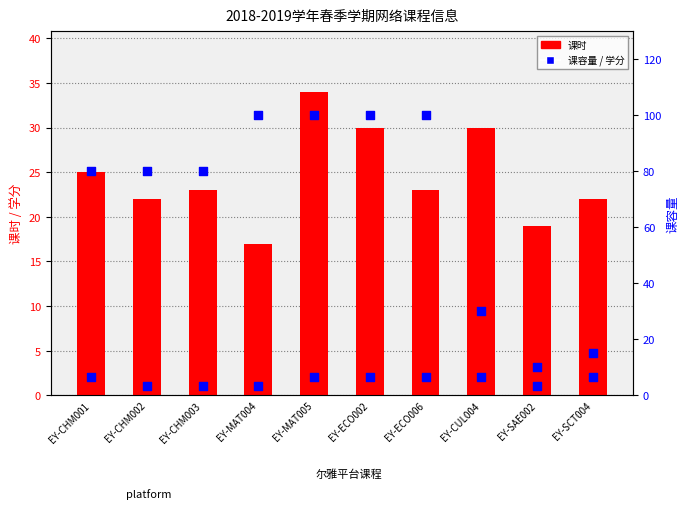

At how many categories does at least one series exceed 33?

7